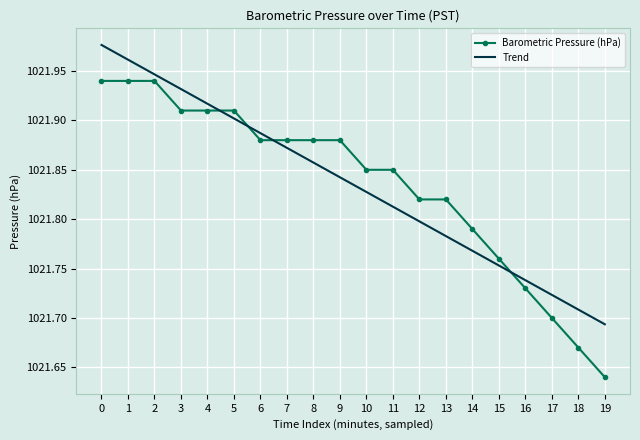

Between 6 and 13, which series saw the biggest shift?

Trend